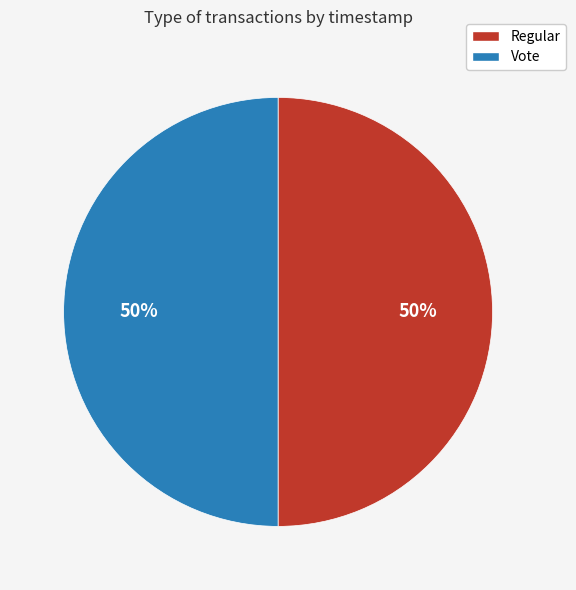

Combined, do Vote and Regular account for over 50%?

Yes